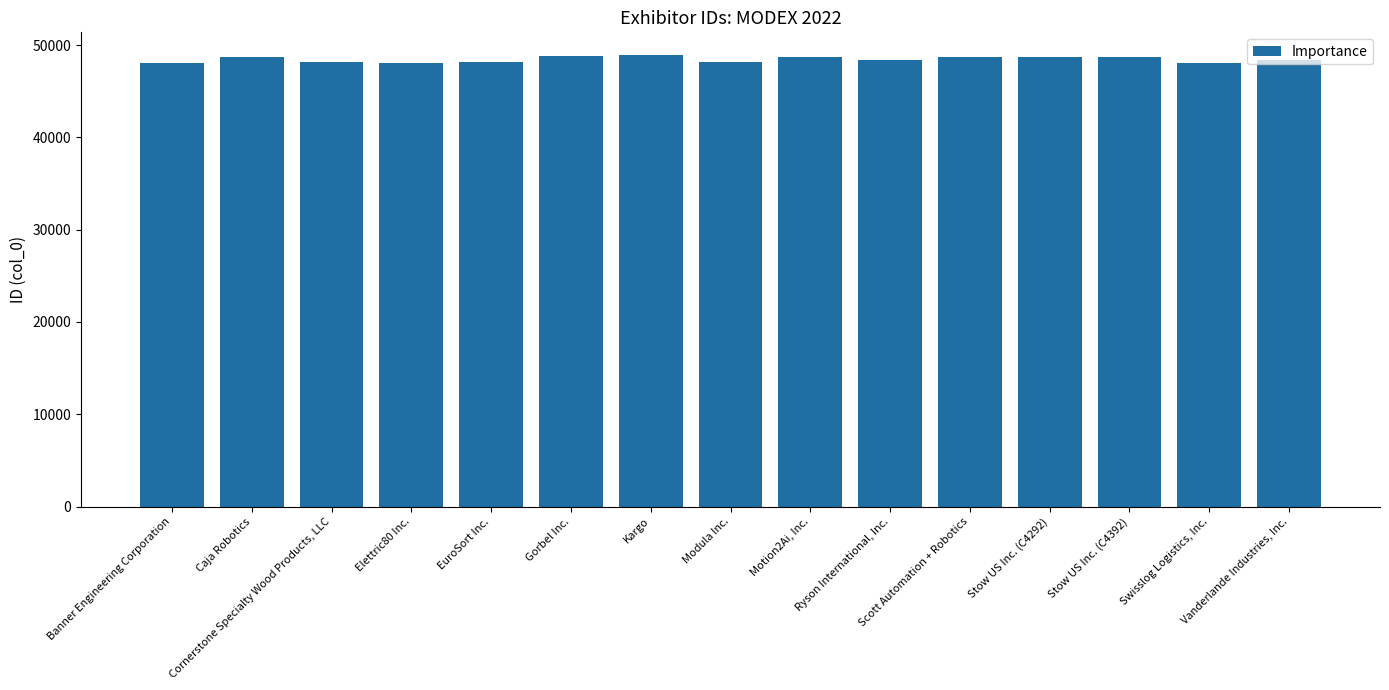

What is the maximum value shown in the chart?

48936